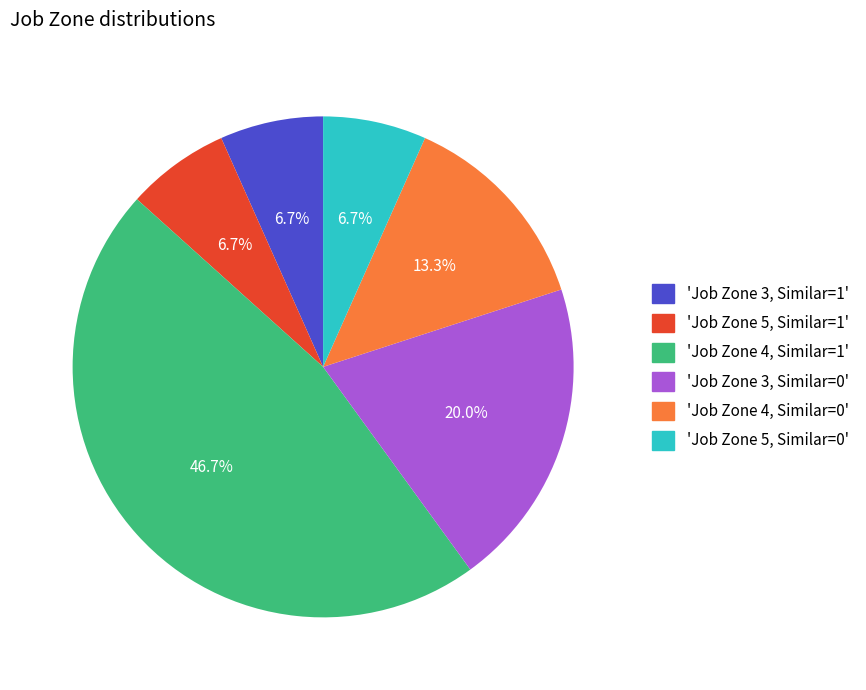

Approximately how many times larger is the value at 'Job Zone 3, Similar=1' compared to 'Job Zone 5, Similar=0'?

1.0